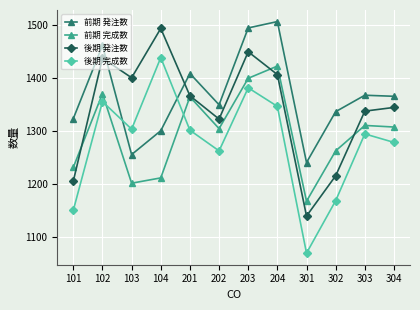

True or false: 前期 完成数 has a value of 2362 at 203.

False